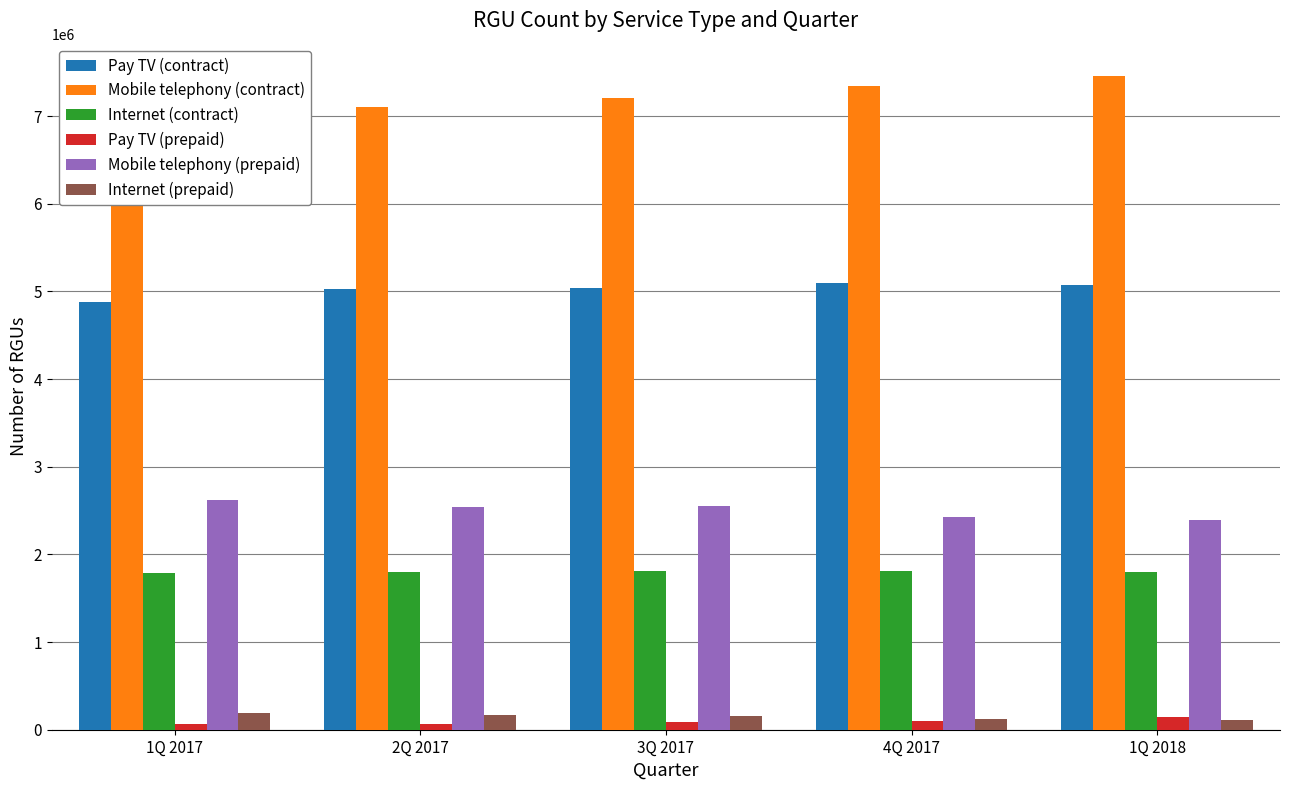

How many bars are there in total?

30